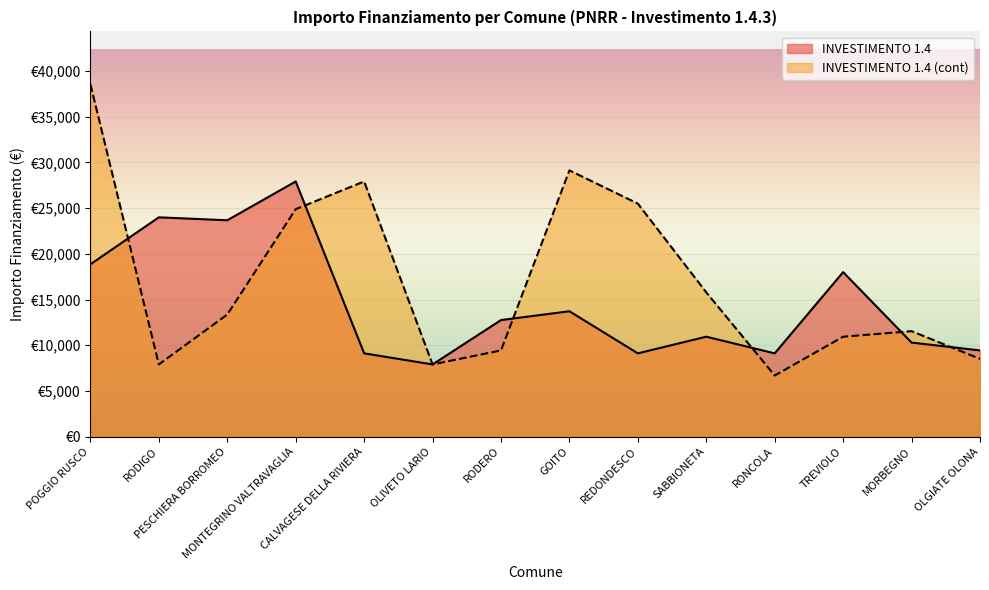

Which has a higher value, SABBIONETA or MONTEGRINO VALTRAVAGLIA?

MONTEGRINO VALTRAVAGLIA